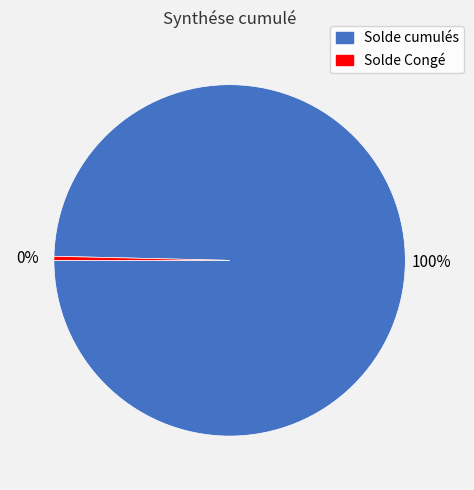

Count the number of slices in the pie.

2